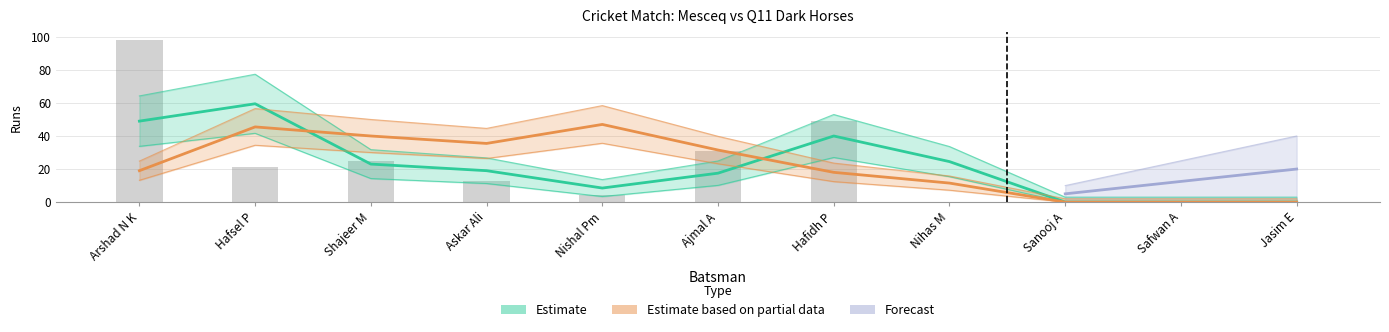

How many bars are there in total?

11